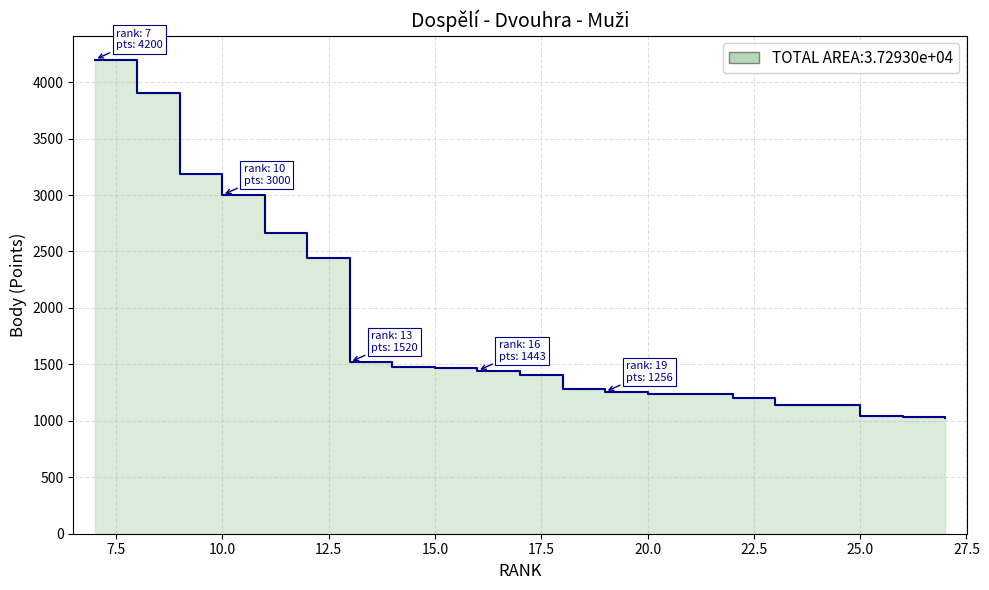

What is the maximum value shown in the chart?

4200